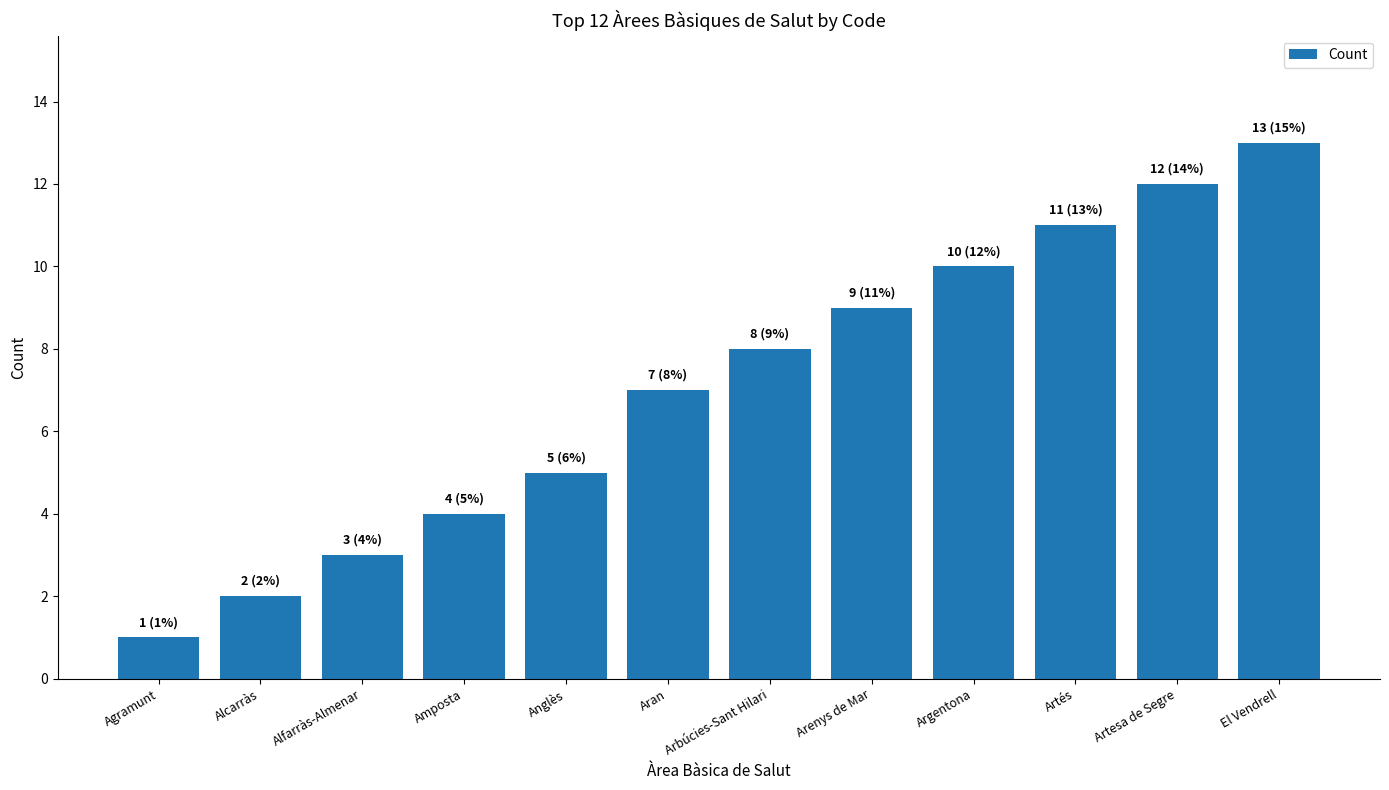

Rank the categories by value from highest to lowest.

El Vendrell, Artesa de Segre, Artés, Argentona, Arenys de Mar, Arbúcies-Sant Hilari, Aran, Anglès, Amposta, Alfarràs-Almenar, Alcarràs, Agramunt